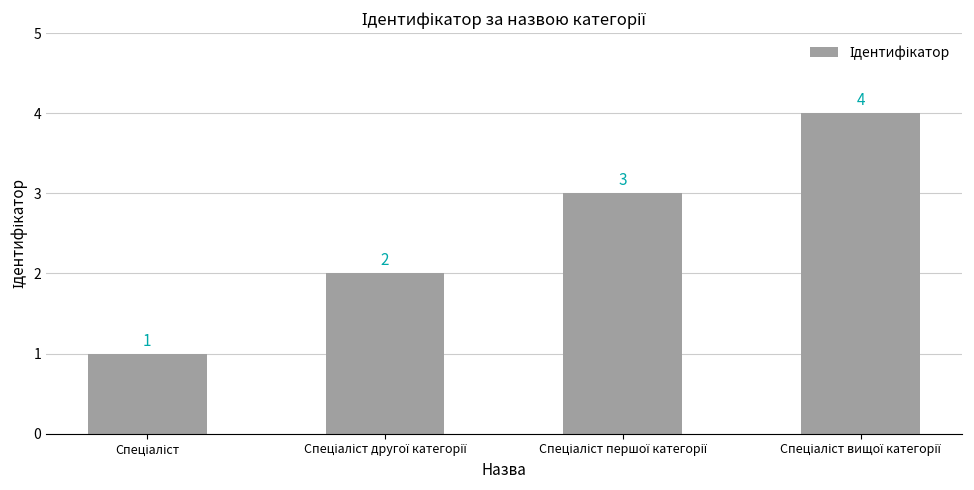

What is the value of the 3rd bar from the left?

3